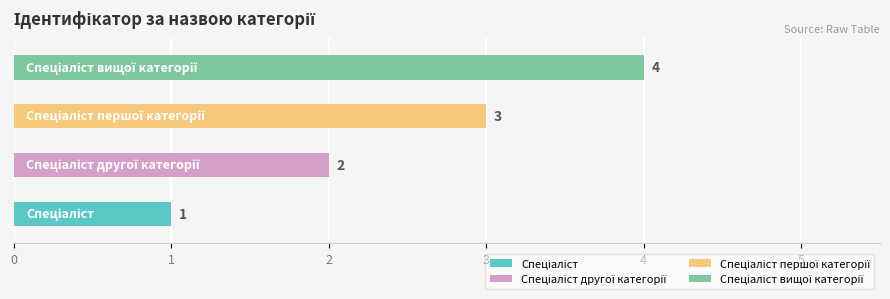

Approximately how many times larger is the value at Спеціаліст другої категорії compared to Спеціаліст першої категорії?

0.7